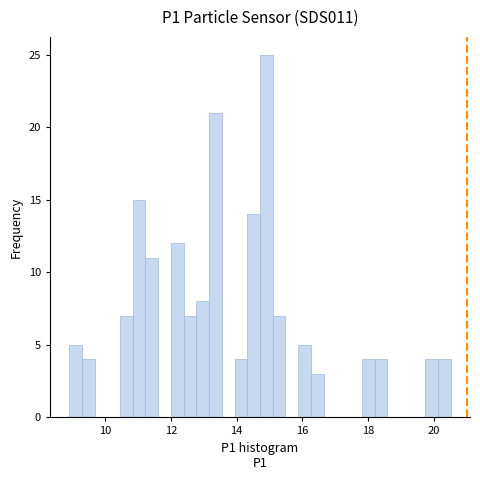

Read against the x-axis, roughly where is the centre of the tallest bar?

15.0